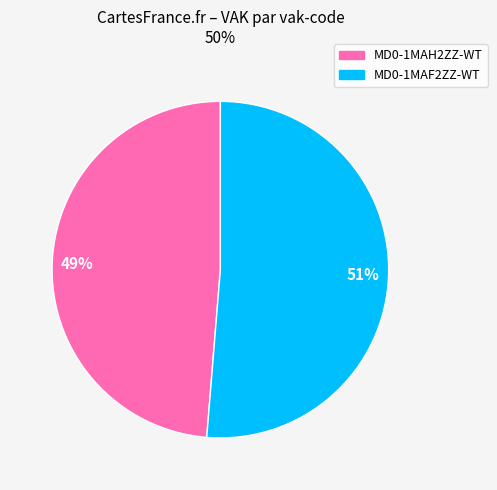

Rank the categories by value from lowest to highest.

MD0-1MAH2ZZ-WT, MD0-1MAF2ZZ-WT